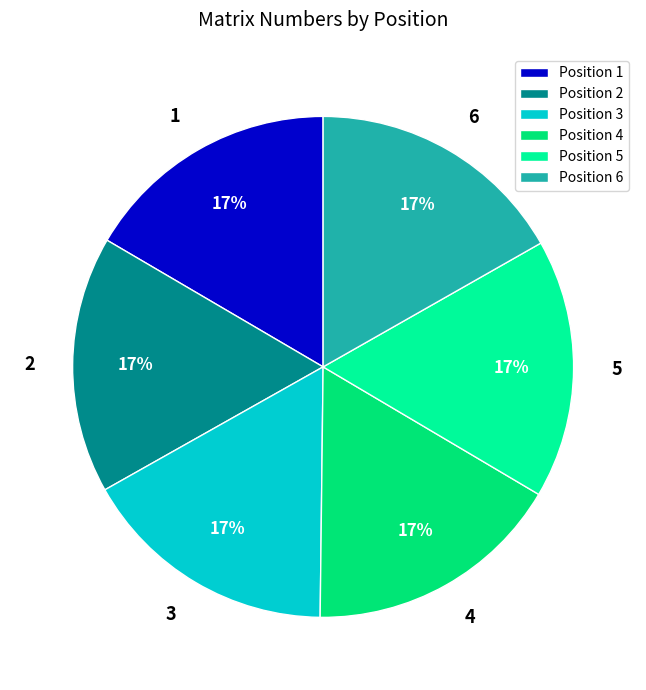

Is it true that 4 is 17% of the pie?

True